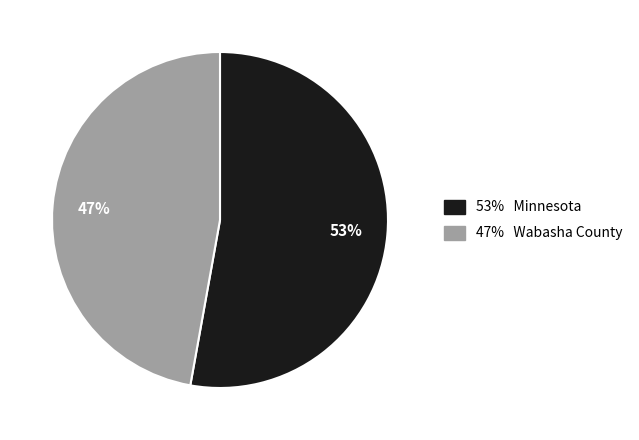

To the nearest percent, what is the difference between the largest and smallest slice percentages?

6%